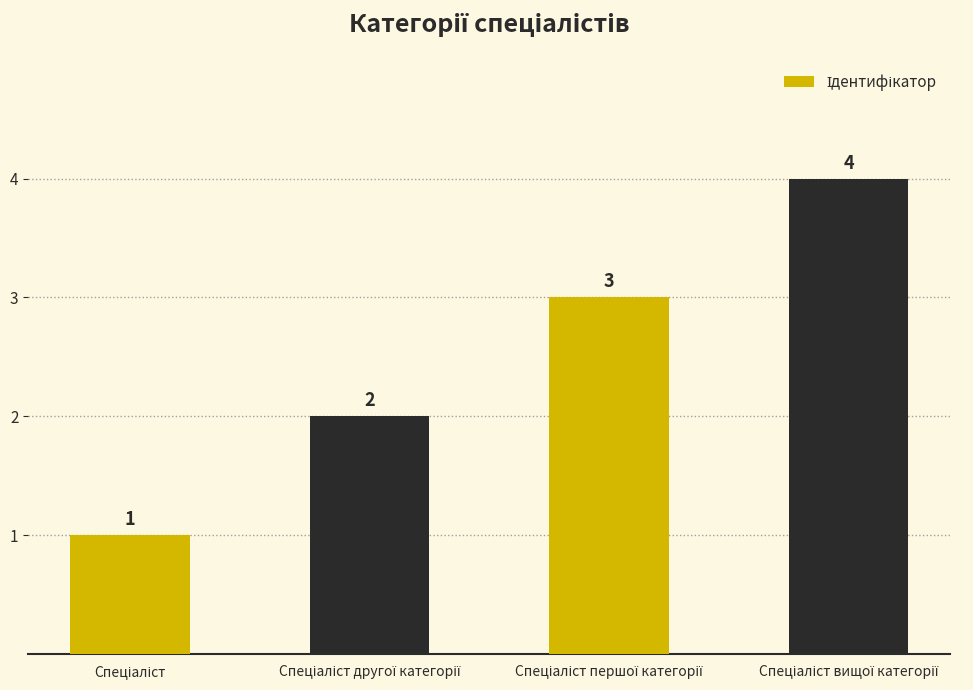

Reading left to right, extract all data points from this chart.

1	2	3	4